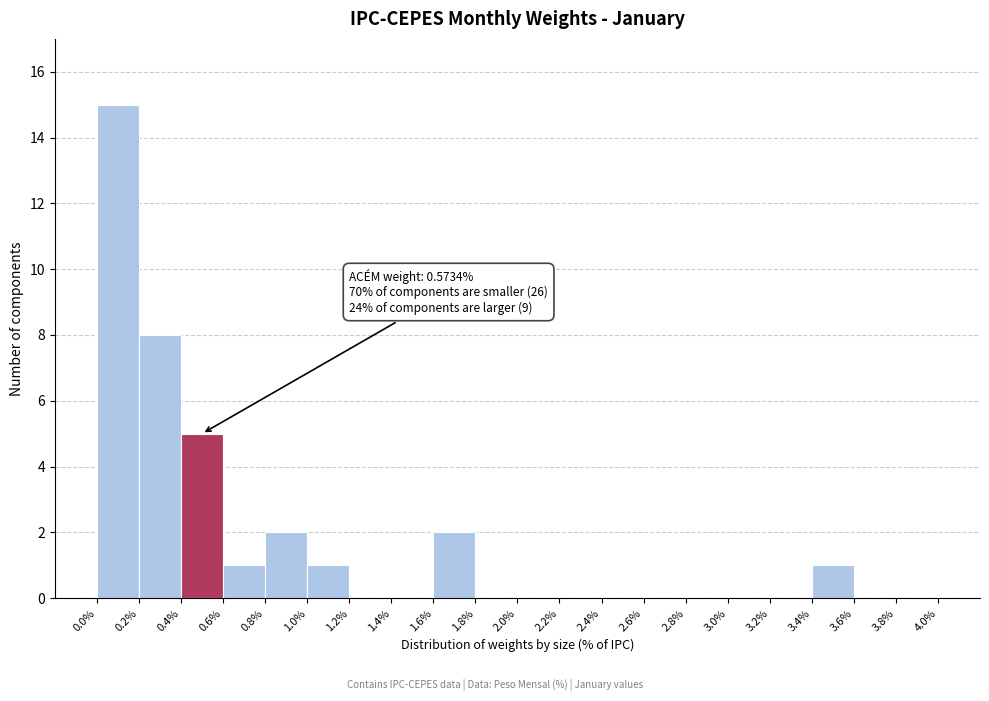

Which range on the x-axis has the tallest bar?

0.0% to 0.2%